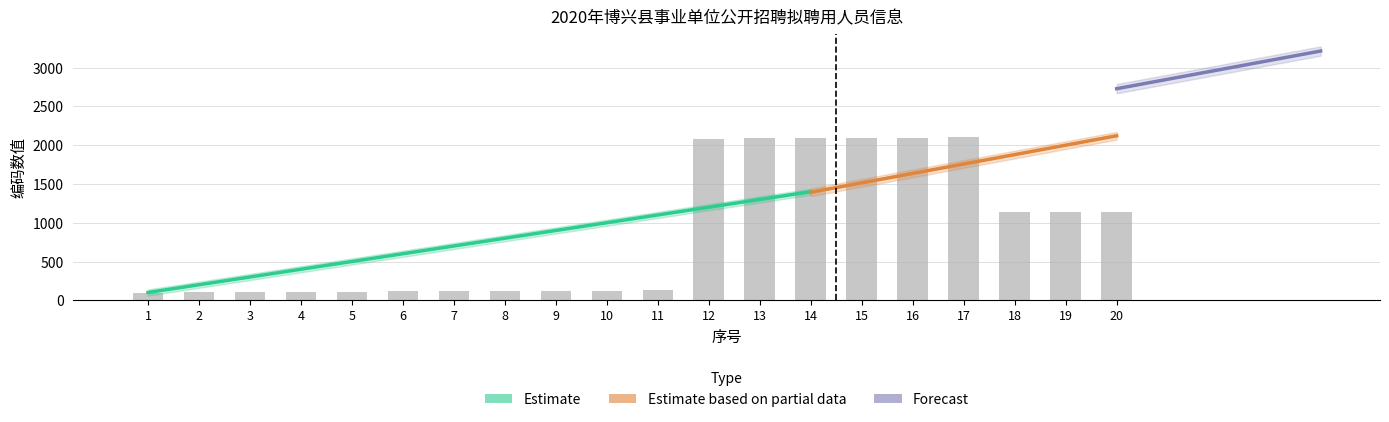

What is the difference between the maximum and minimum values?

2000.0